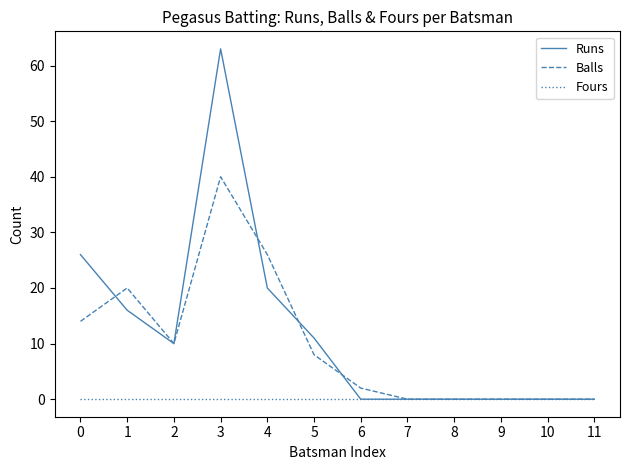

Which series has the widest spread of values?

Runs